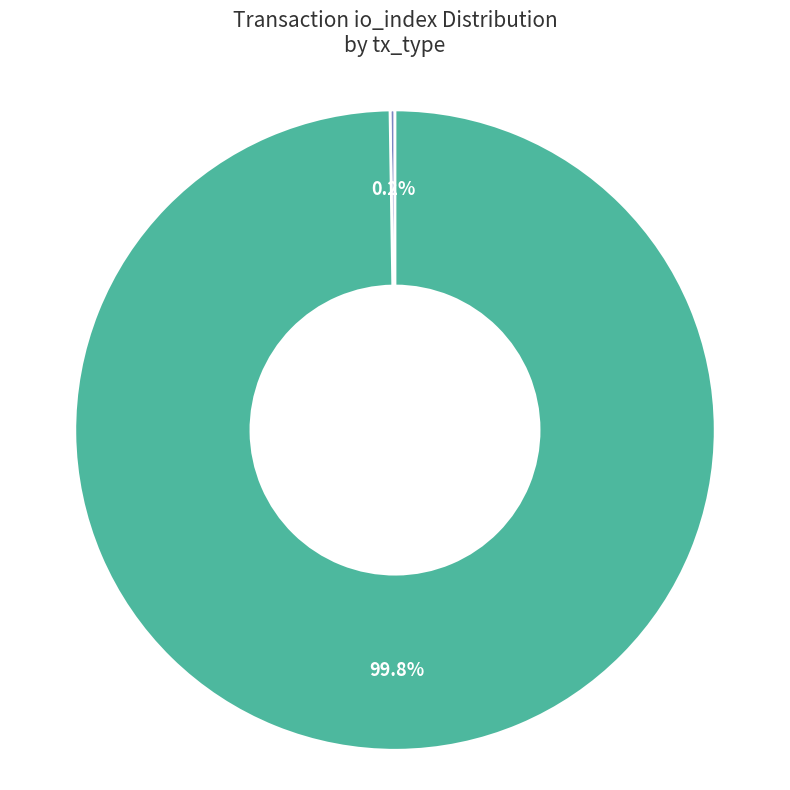

Is there any slice that represents more than half of the pie?

Yes